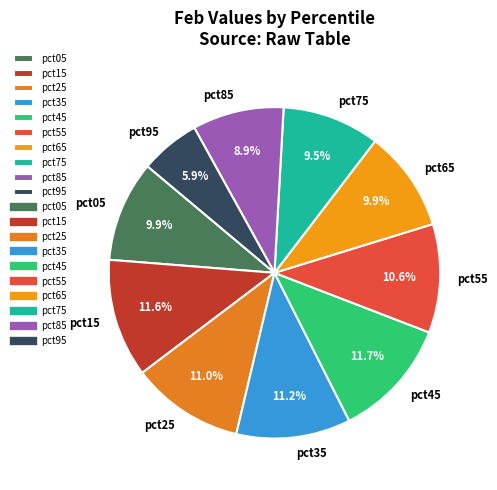

Do pct65 and pct55 together represent more than half of the pie?

No